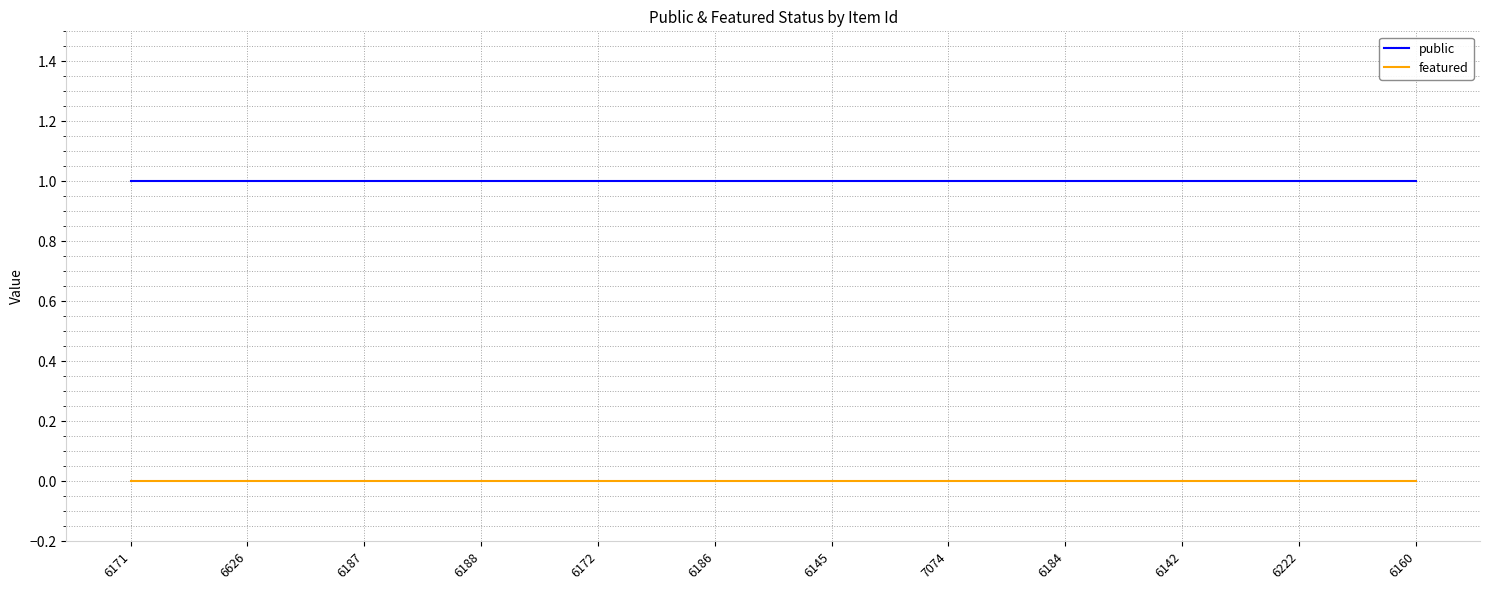

Reading left to right, extract all data points from this chart.

public: 6171=1	6626=1	6187=1	6188=1	6172=1	6186=1	6145=1	7074=1	6184=1	6142=1	6222=1	6160=1
featured: 6171=0	6626=0	6187=0	6188=0	6172=0	6186=0	6145=0	7074=0	6184=0	6142=0	6222=0	6160=0